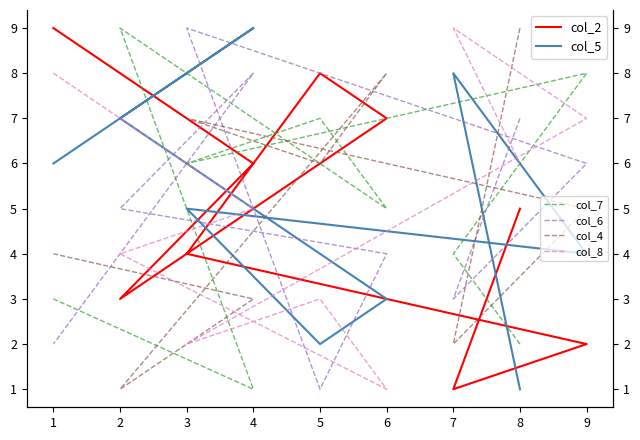

Is this an area chart (filled region under the line)?

No